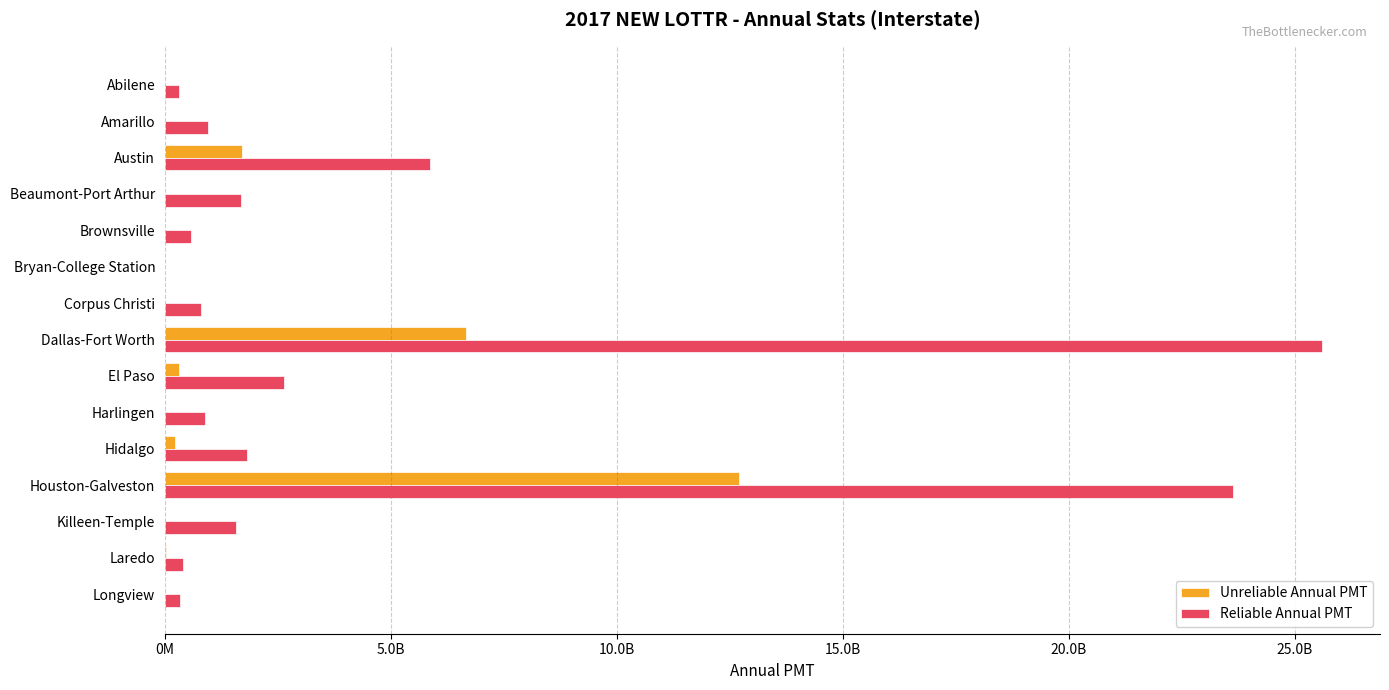

What are all the series names shown in the legend?

Unreliable Annual PMT, Reliable Annual PMT